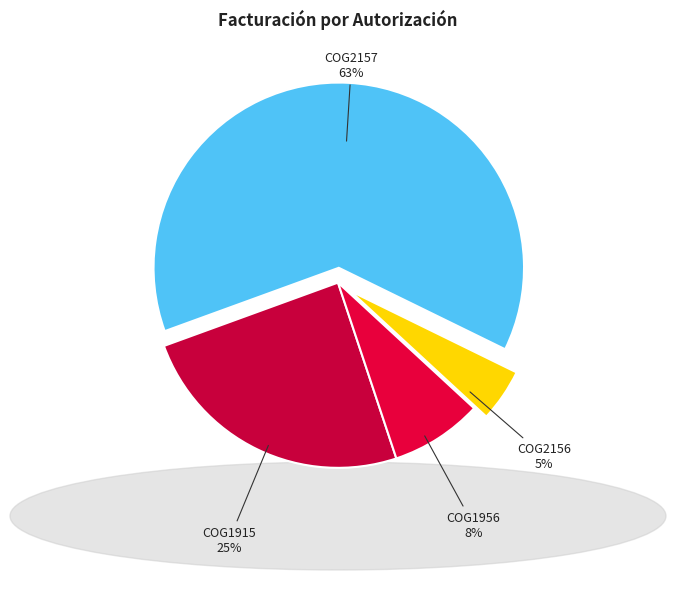

To the nearest percent, what portion does COG2156 represent?

5%